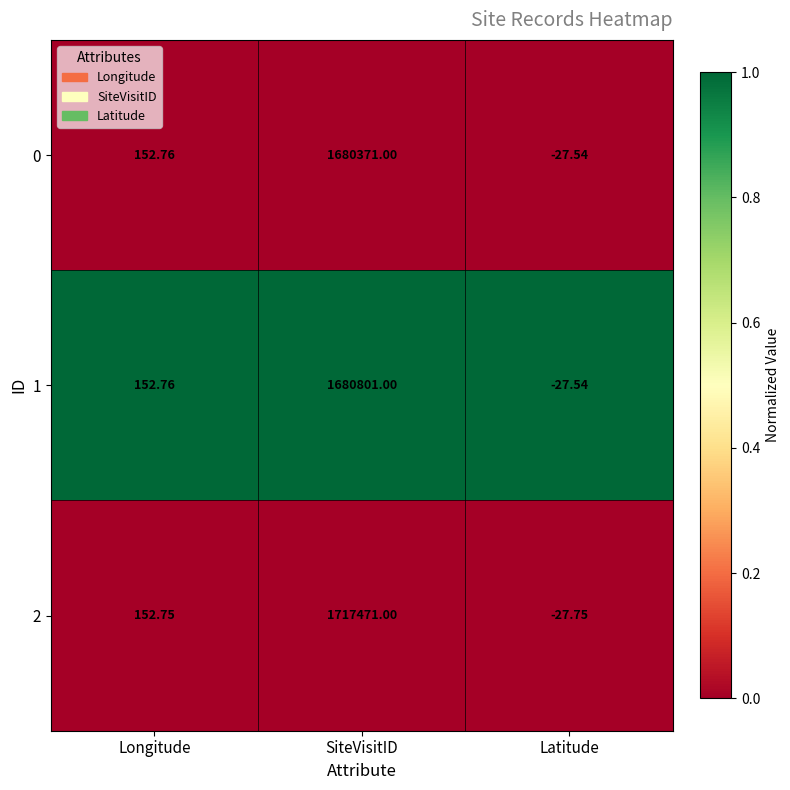

At which category is the sum across all series the highest?

SiteVisitID